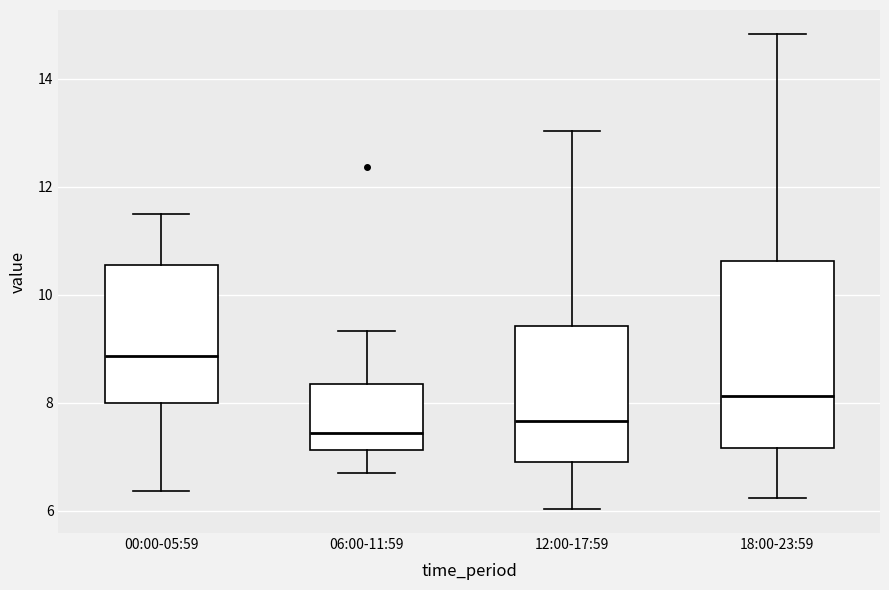

Where is the upper edge of the box for 00:00-05:59 on the y-axis? The values are not printed on the chart, so give them approximately, as read against the axis.

10.6